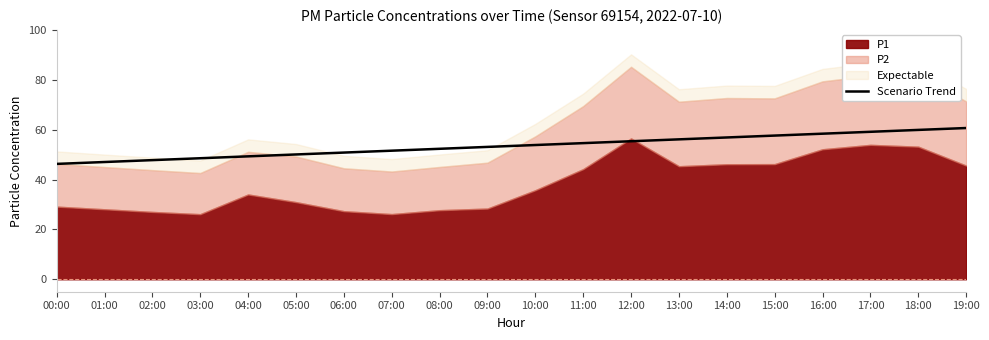

Reading left to right, what are all the values shown in this chart?

46.3	47.0	47.8	48.5	49.3	50.0	50.8	51.6	52.3	53.1	53.8	54.6	55.3	56.1	56.9	57.6	58.4	59.1	59.9	60.6